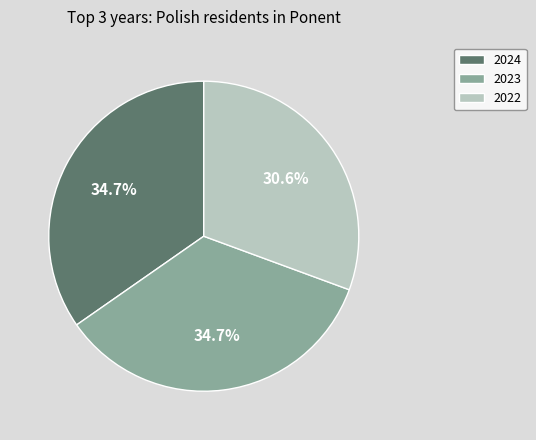

Does any single category account for the majority?

No